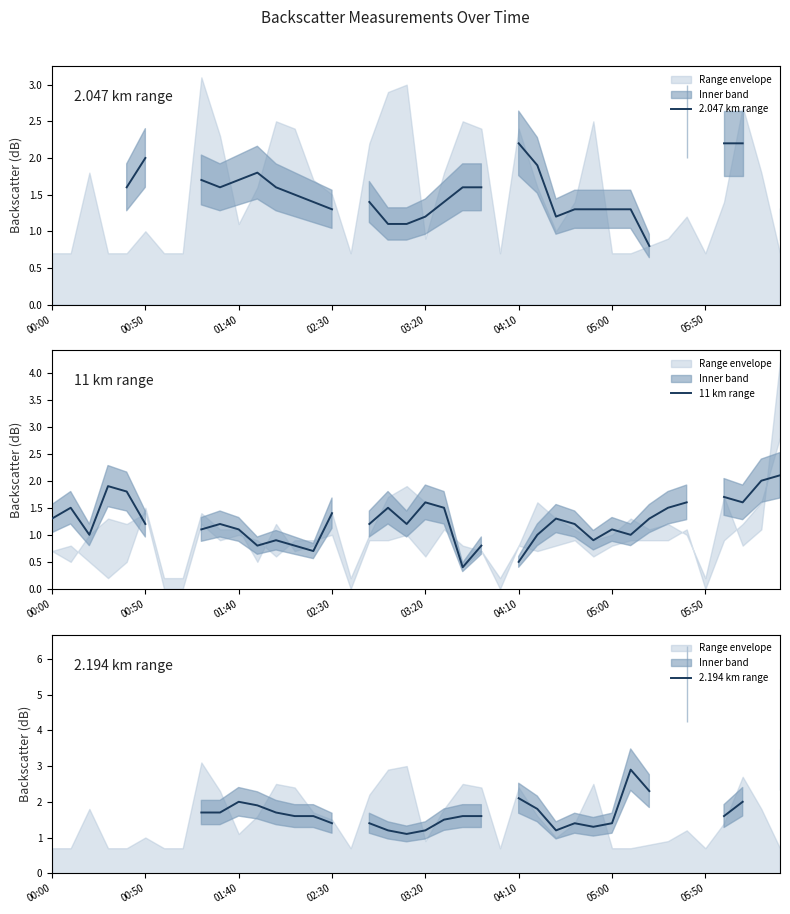

How many data points does each series have?

40